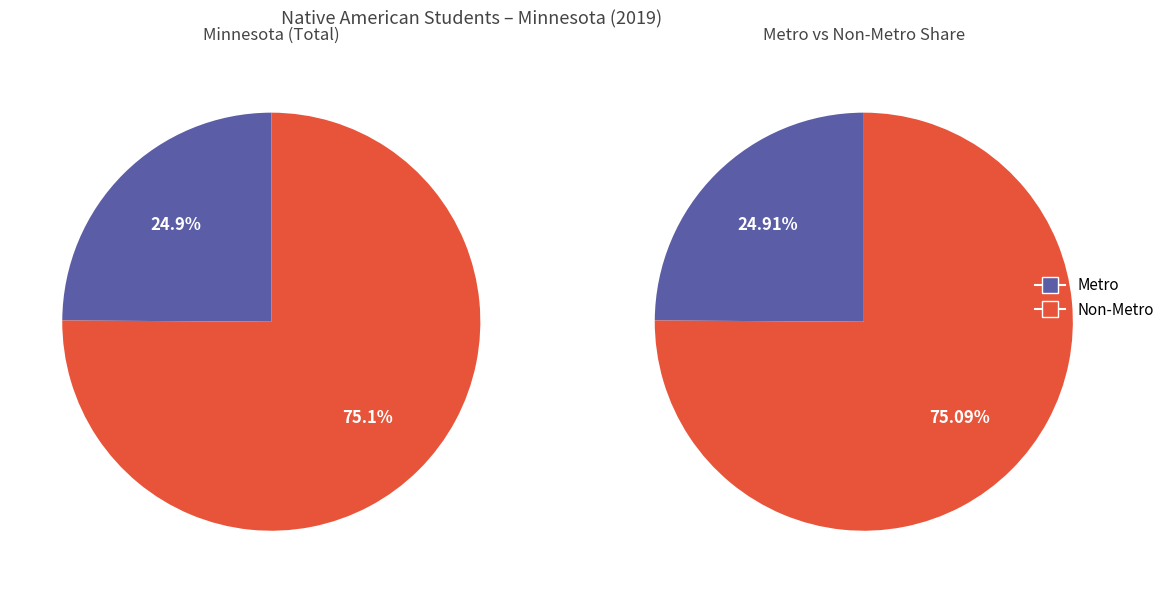

What percentage is the Non-Metro slice, to the nearest percent?

75%